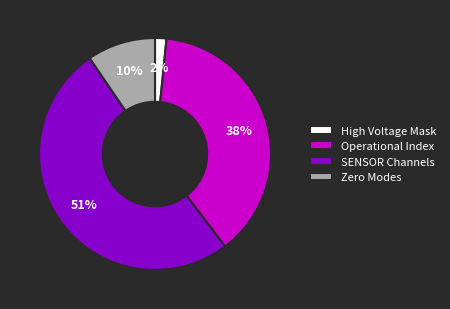

The Operational Index slice represents 91% of the pie. True or false?

False